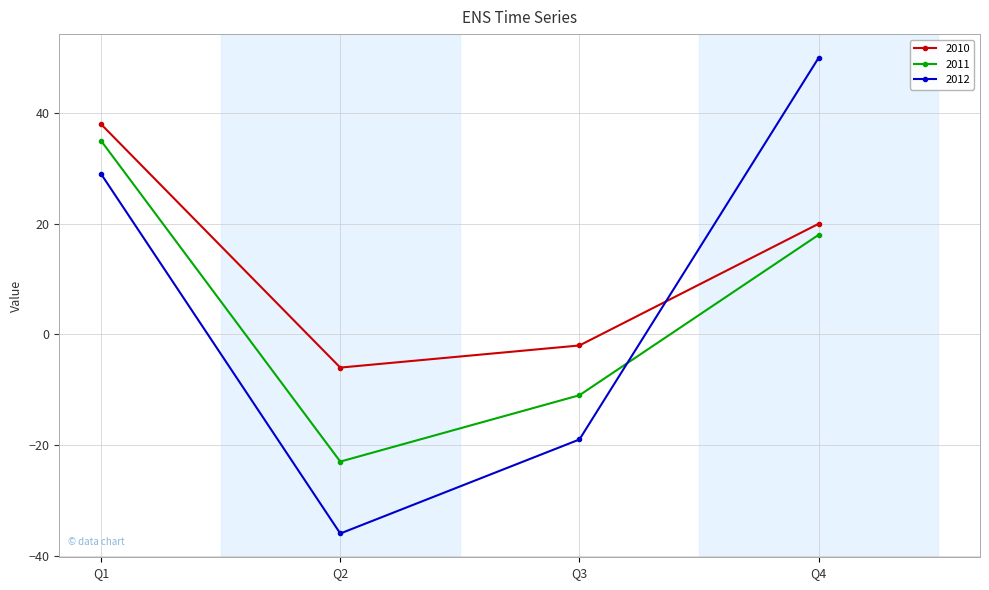

Which category has the highest value across all series?

Q4